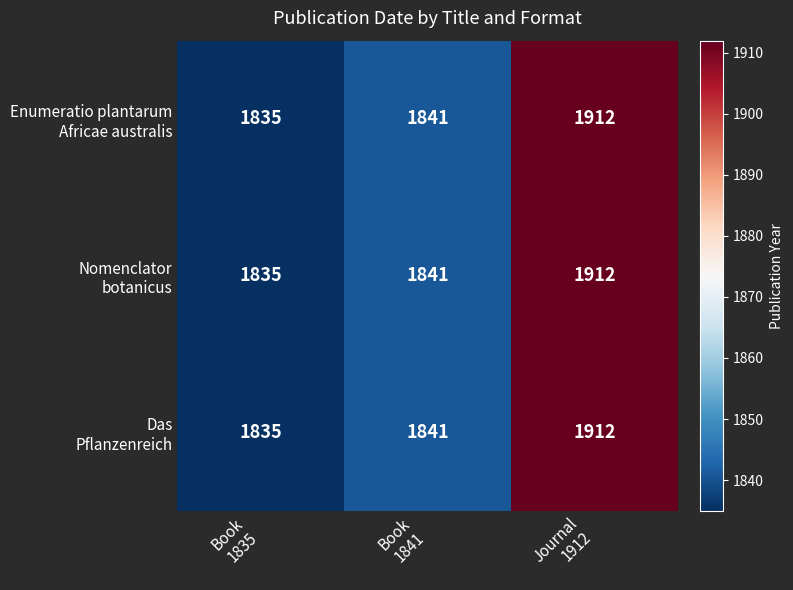

What is the smallest value displayed?

1835